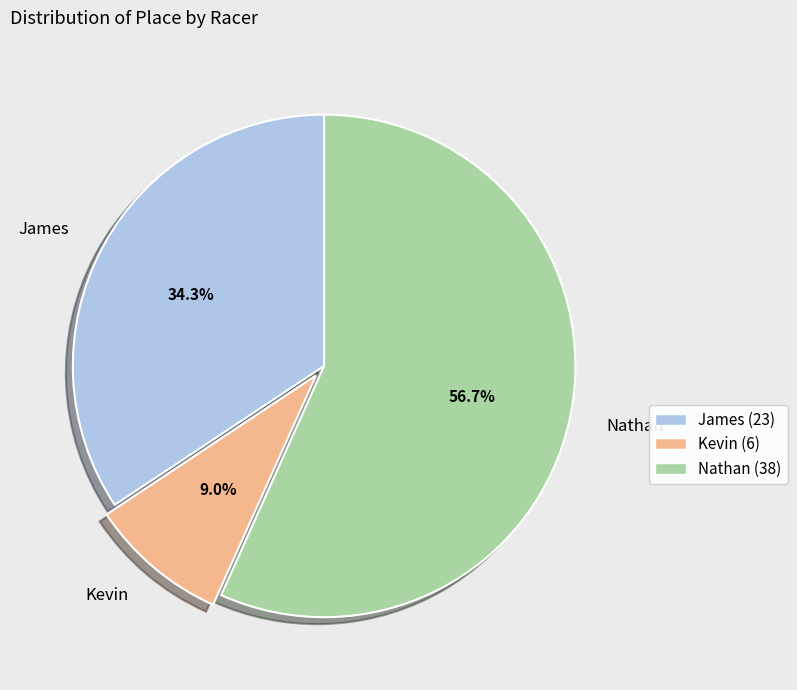

Approximately how many times larger is the value at Nathan compared to James?

1.7